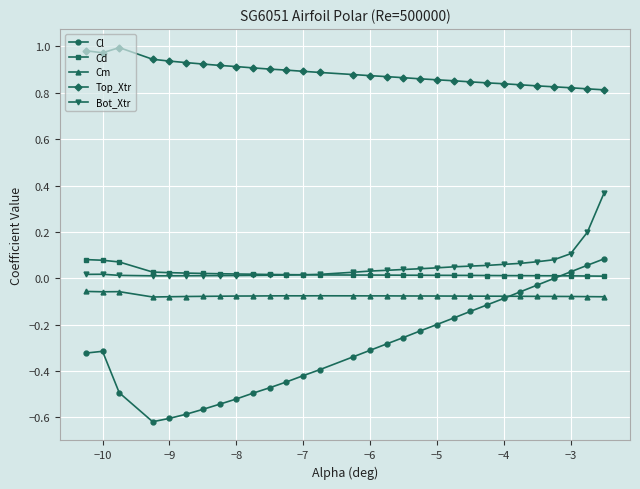

True or false: Cm and Cd intersect in this chart.

False